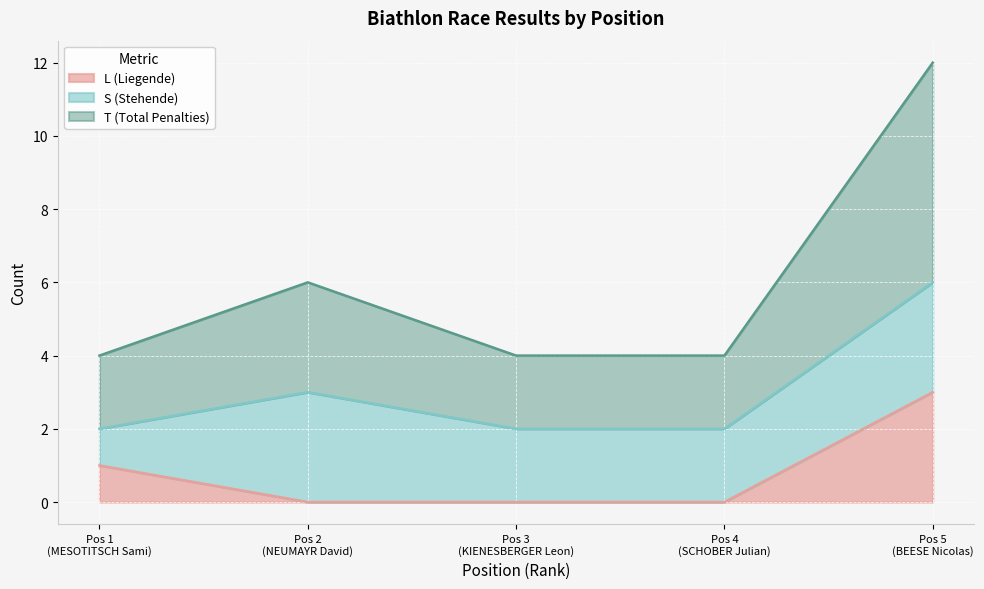

What are all the series names shown in the legend?

L (Liegende), S (Stehende), T (Total Penalties)